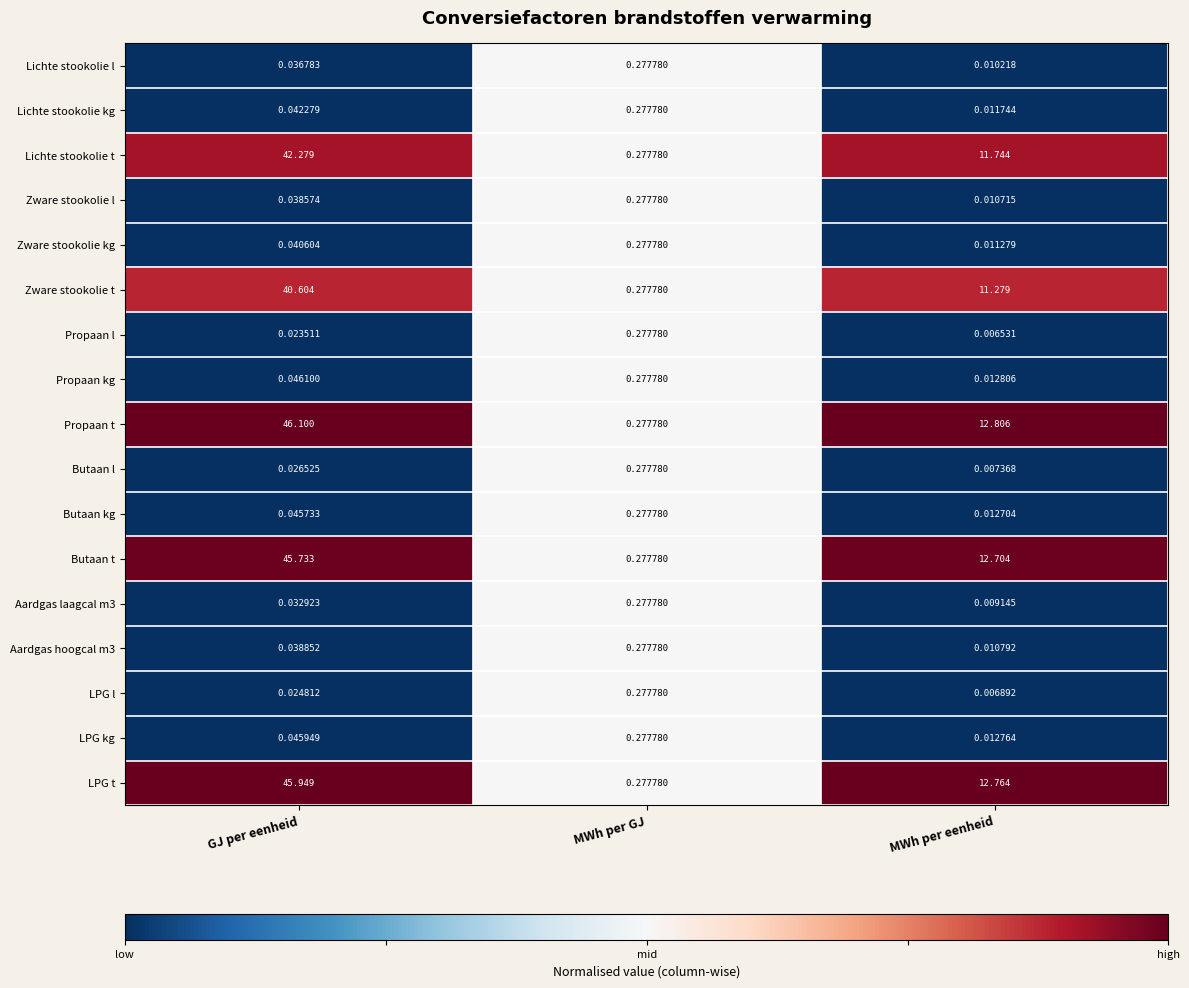

At which label is LPG l closest to 0?

MWh per eenheid